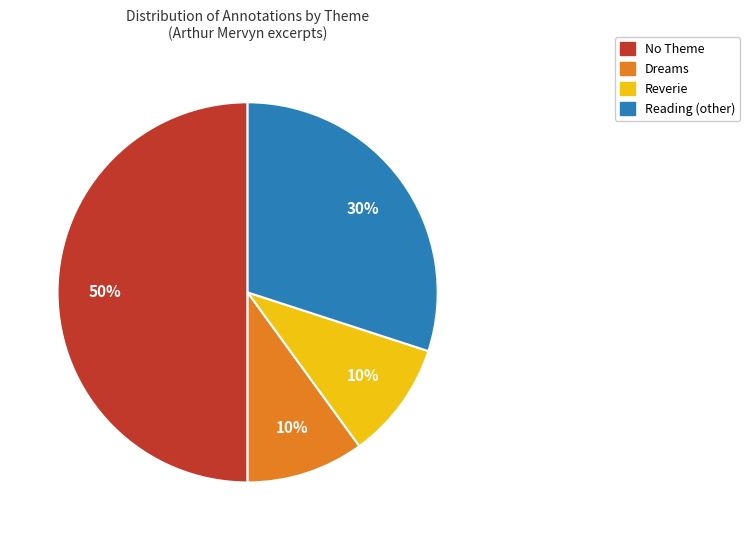

Is the sum of No Theme and Dreams greater than half?

Yes